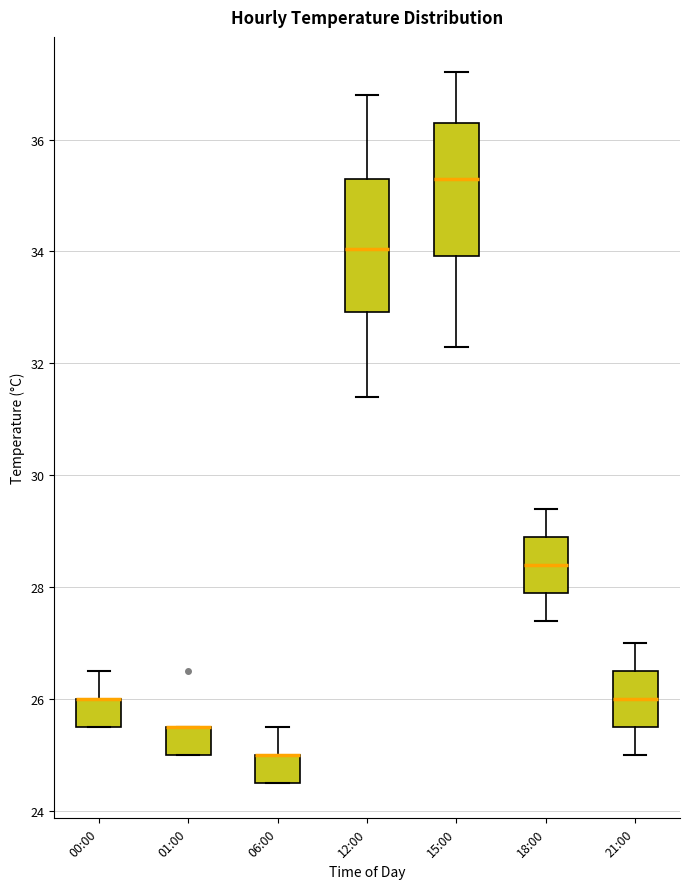

Where does the lower whisker of the box for 15:00 end on the y-axis? The values are not printed on the chart, so give them approximately, as read against the axis.

32.4